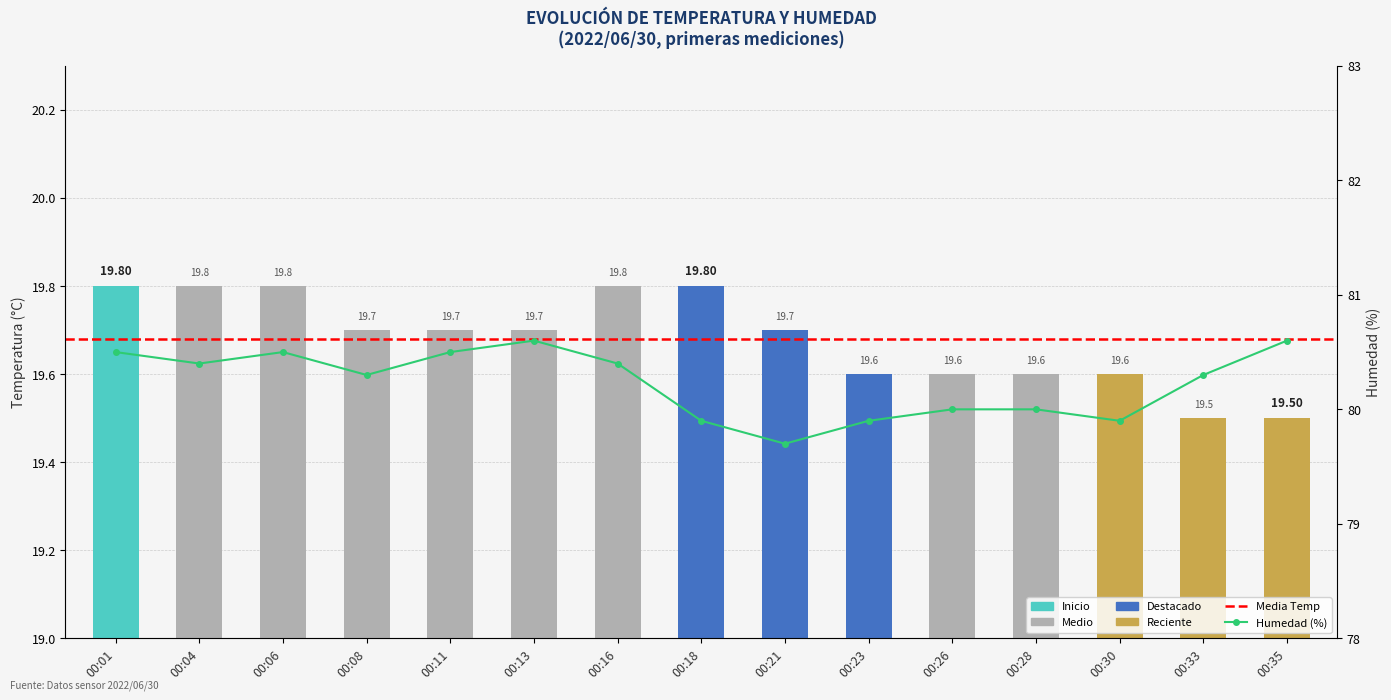

Reading left to right, extract all data points from this chart.

Temp: 00:01=19.8	00:04=19.8	00:06=19.8	00:08=19.7	00:11=19.7	00:13=19.7	00:16=19.8	00:18=19.8	00:21=19.7	00:23=19.6	00:26=19.6	00:28=19.6	00:30=19.6	00:33=19.5	00:35=19.5
Humidity: 00:01=80.5	00:04=80.4	00:06=80.5	00:08=80.3	00:11=80.5	00:13=80.6	00:16=80.4	00:18=79.9	00:21=79.7	00:23=79.9	00:26=80.0	00:28=80.0	00:30=79.9	00:33=80.3	00:35=80.6